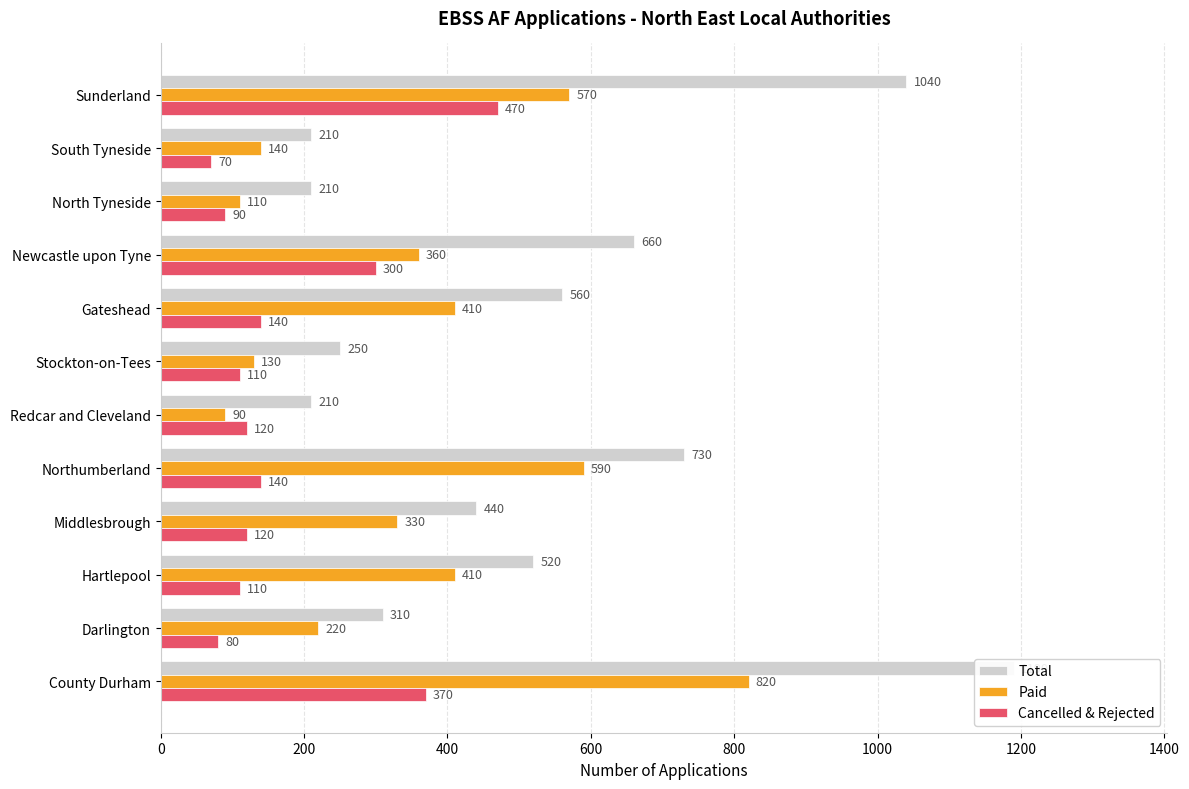

Count the number of data series in this chart.

3